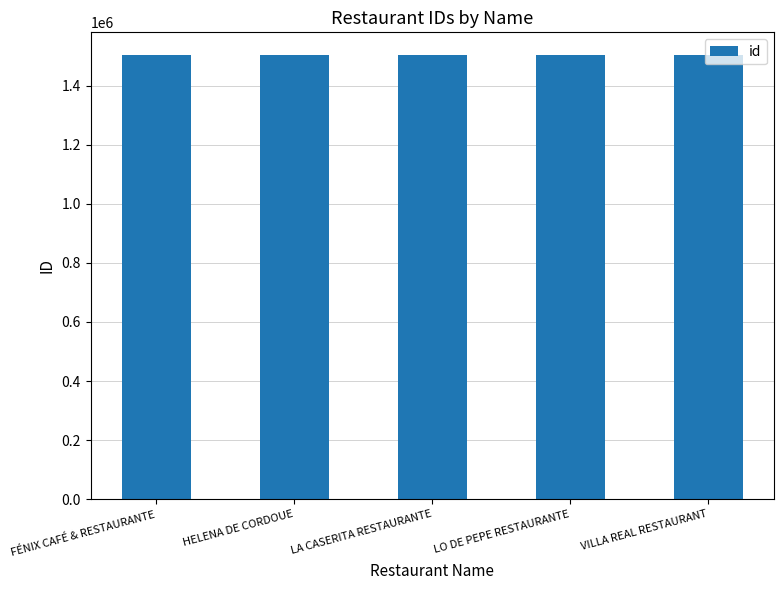

What is the change in value from LA CASERITA RESTAURANTE to LO DE PEPE RESTAURANTE?

-1